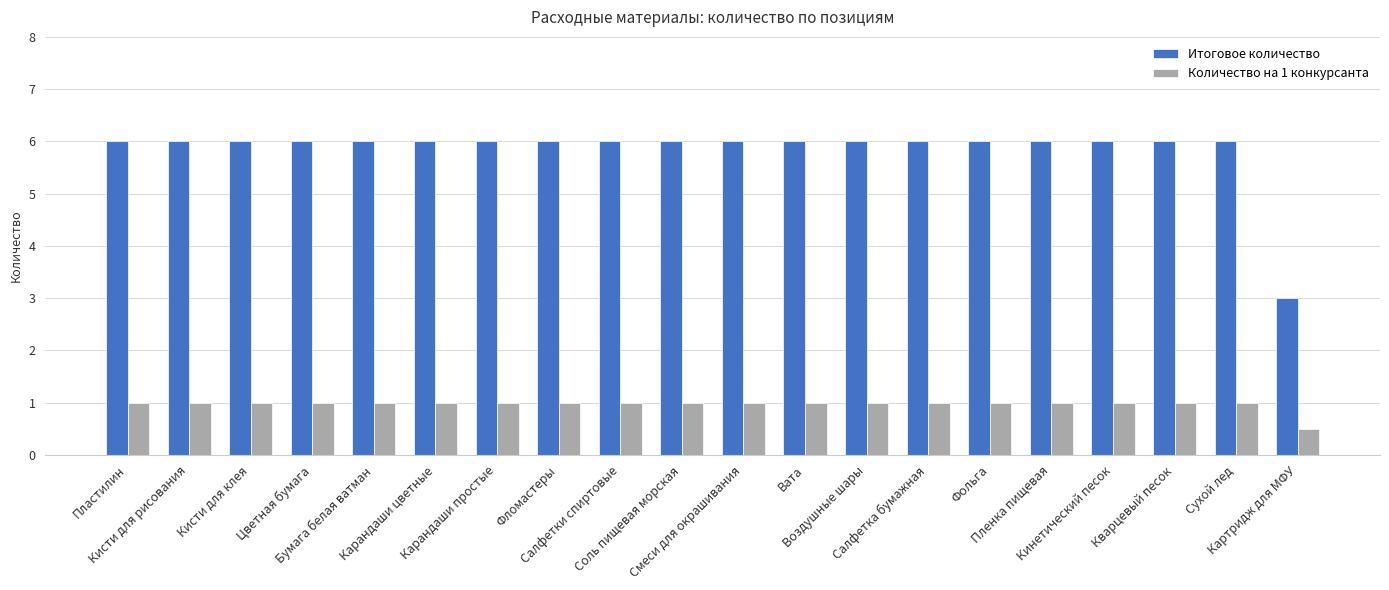

What is the greatest value displayed?

6.0